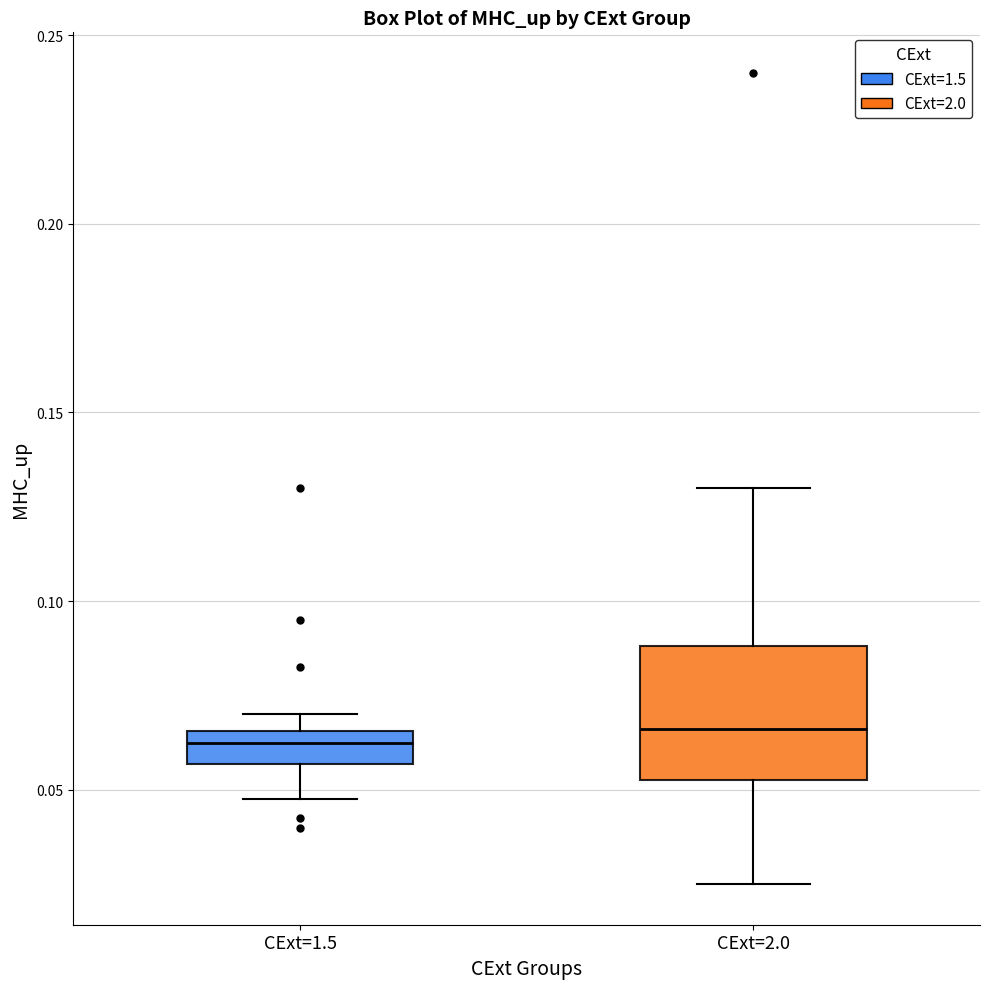

Where does the median line of the box for CExt=2.0 sit on the y-axis? The values are not printed on the chart, so give them approximately, as read against the axis.

0.065